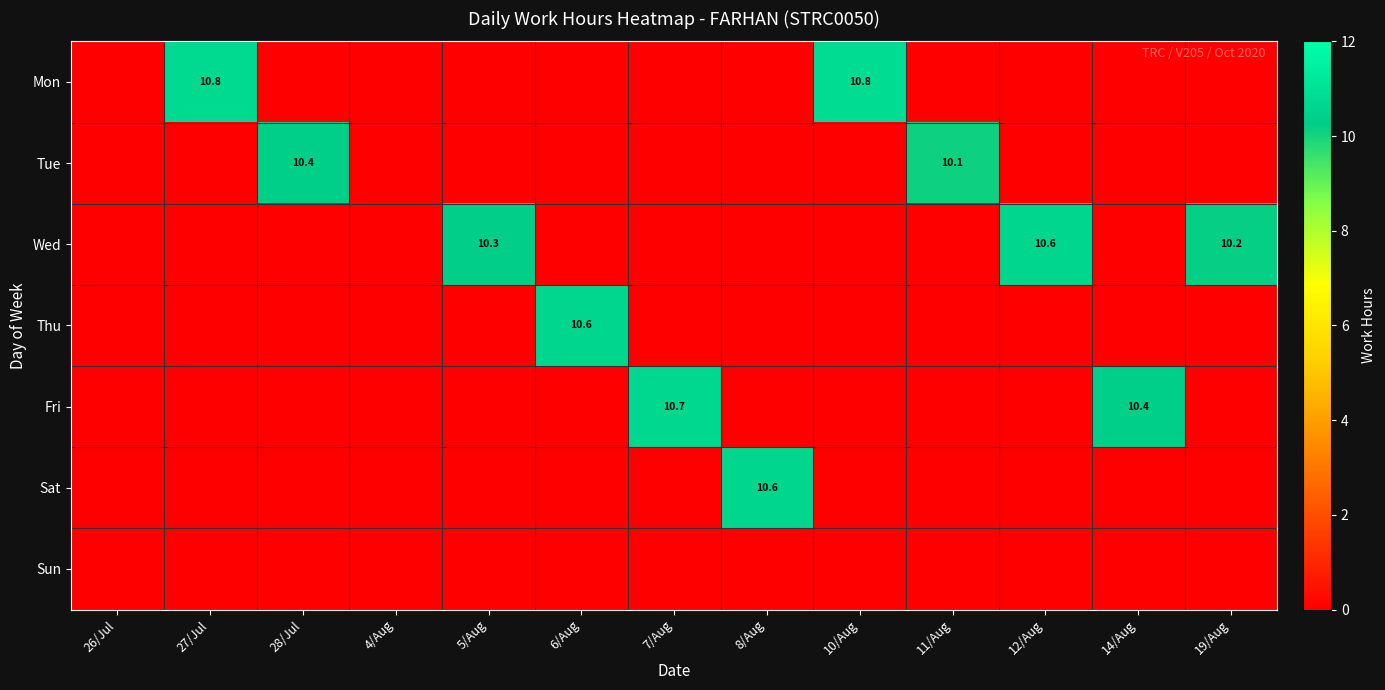

True or false: Sat has a value of 10.6 at 8/Aug.

True